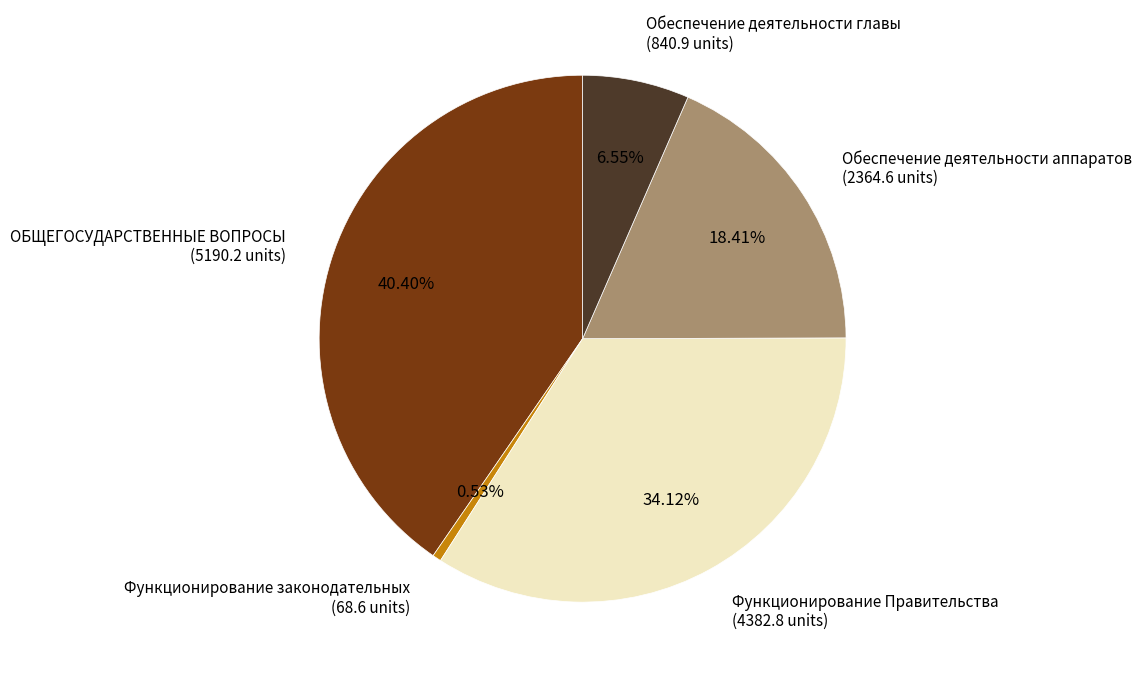

True or false: Обеспечение деятельности аппаратов accounts for 18% of the total.

True